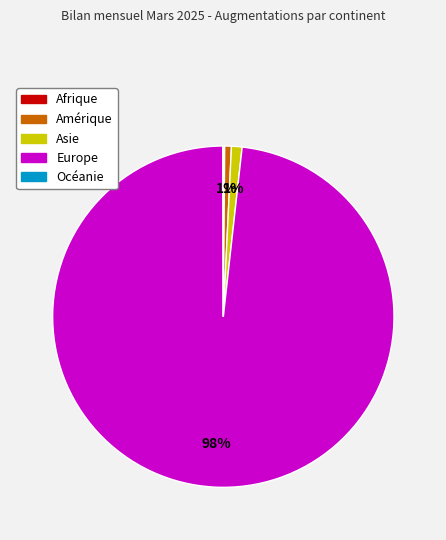

Which slice is the largest?

Europe